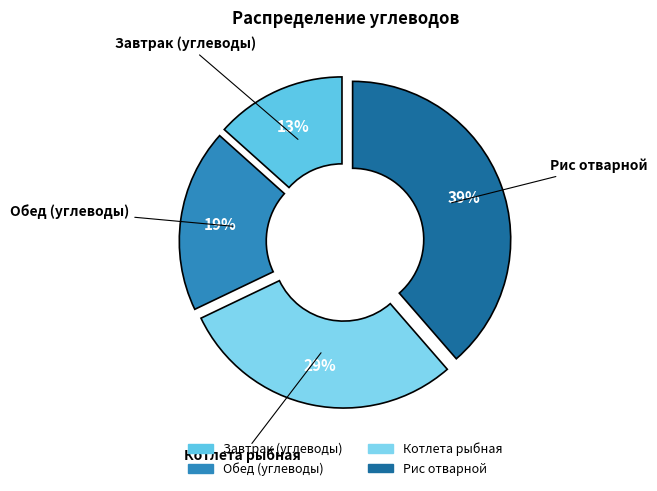

Between Котлета рыбная and Завтрак (углеводы), which is larger?

Котлета рыбная